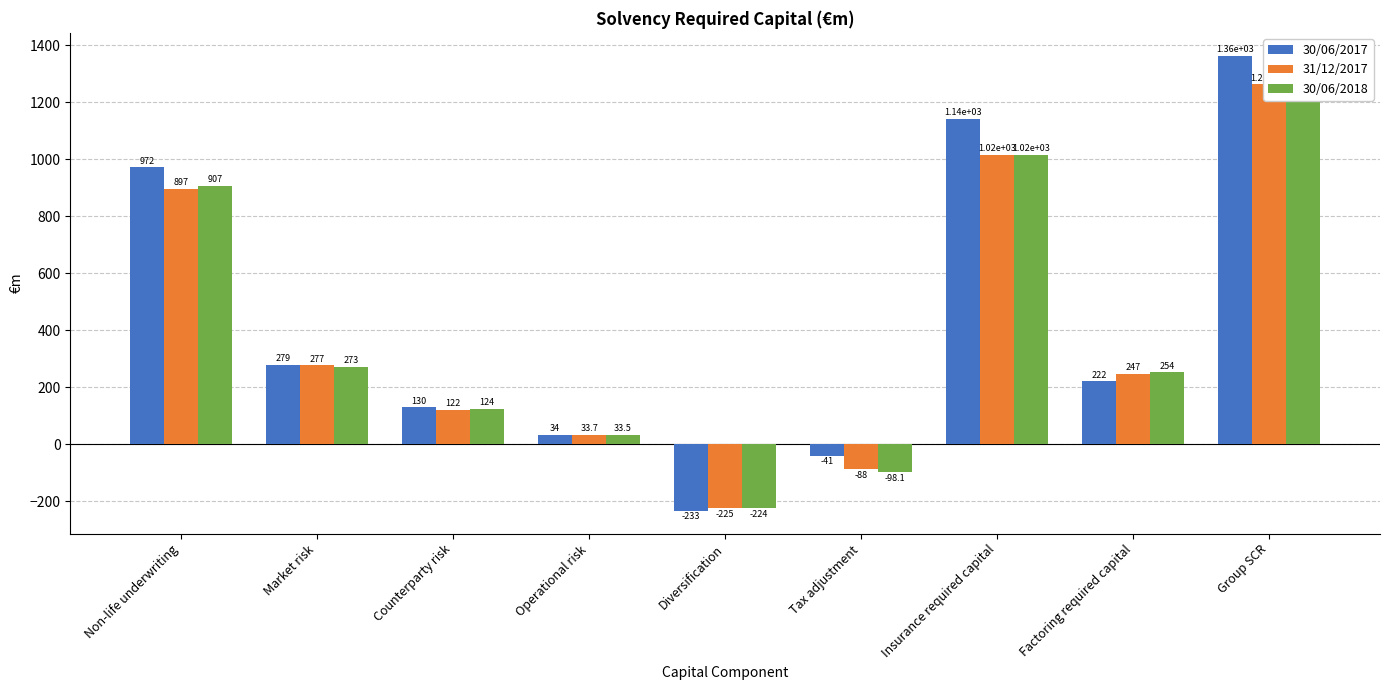

Reading left to right, list all the values displayed in this chart.

30/06/2017: 972.0	279.0	130.0	34.0	-233.0	-41.0	1141.0	222.0	1363.0
31/12/2017: 896.5	276.7	121.7	33.7	-224.8	-88.0	1015.7	246.9	1262.6
30/06/2018: 907.4	272.6	124.5	33.5	-224.3	-98.1	1015.6	253.8	1269.4